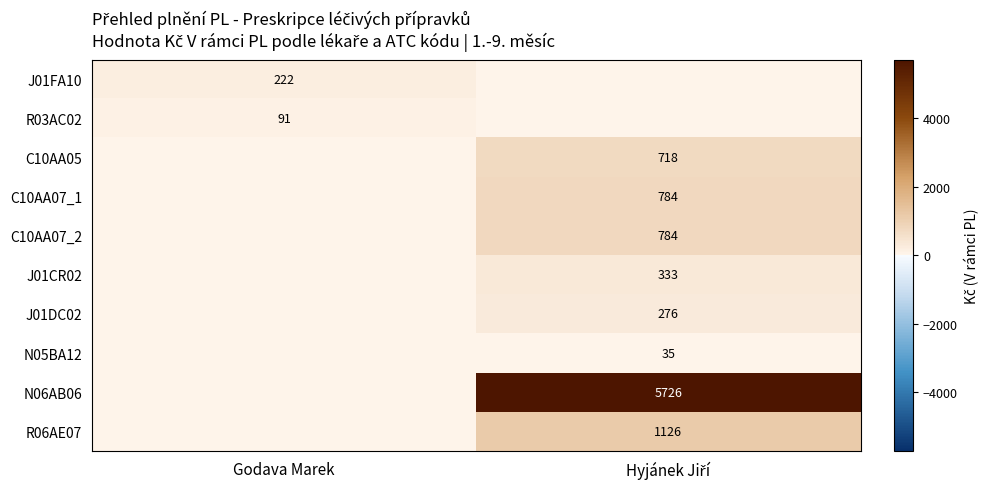

Which series has the largest total across all categories?

N06AB06